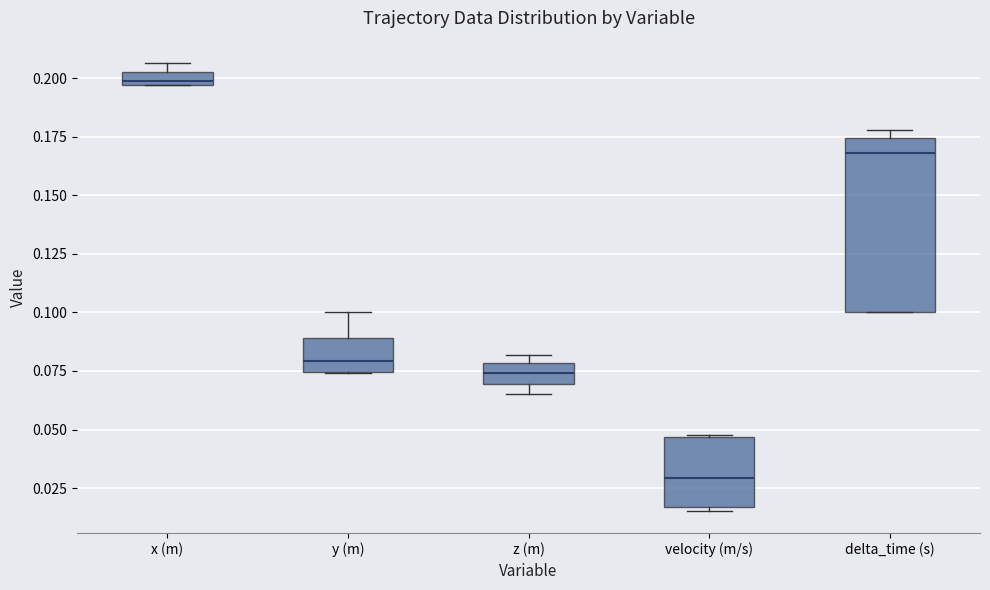

Comparing the boxes themselves (not the whiskers), which one is the tallest?

delta_time (s)